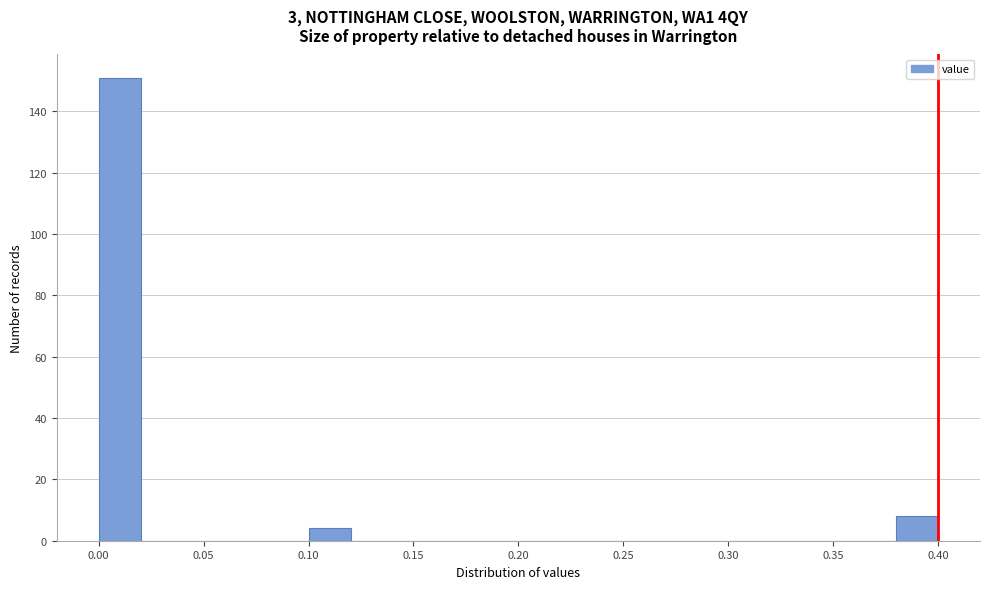

What is the height of the bar covering 0.38 to 0.40 on the x-axis? The values are not printed on the chart, so give them approximately, as read against the axis.

8